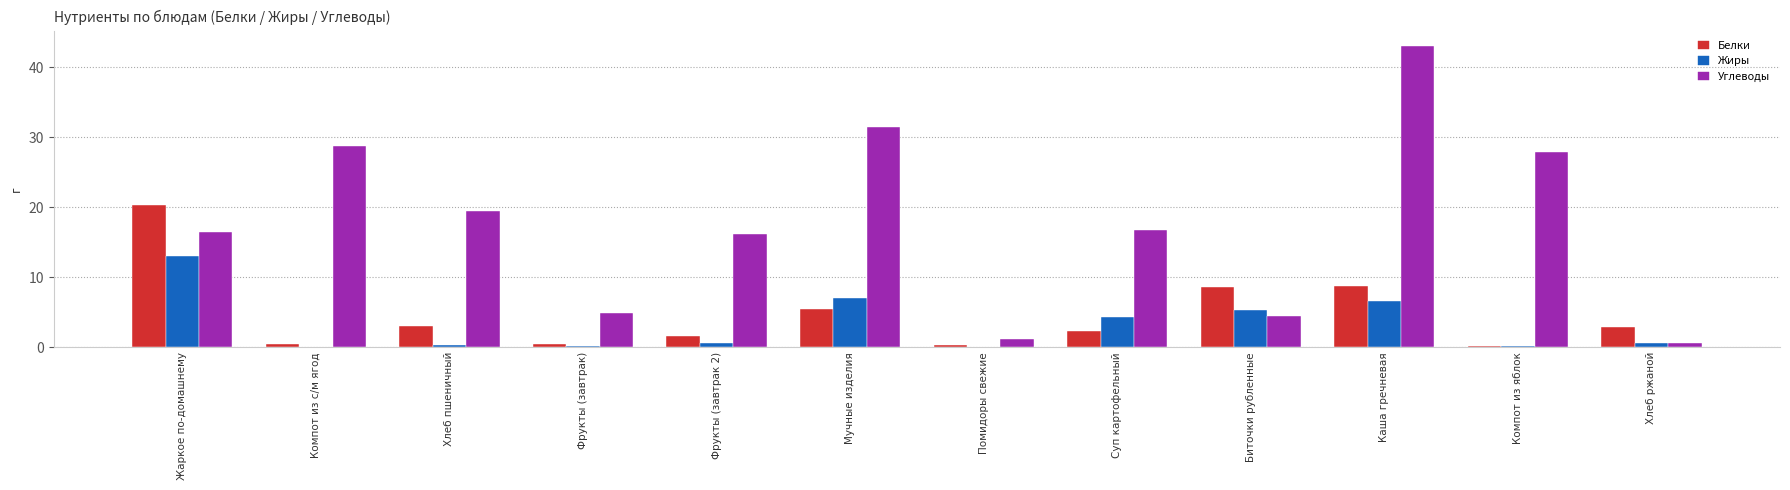

Which series changed the most between Суп картофельный and Биточки рубленные?

Углеводы